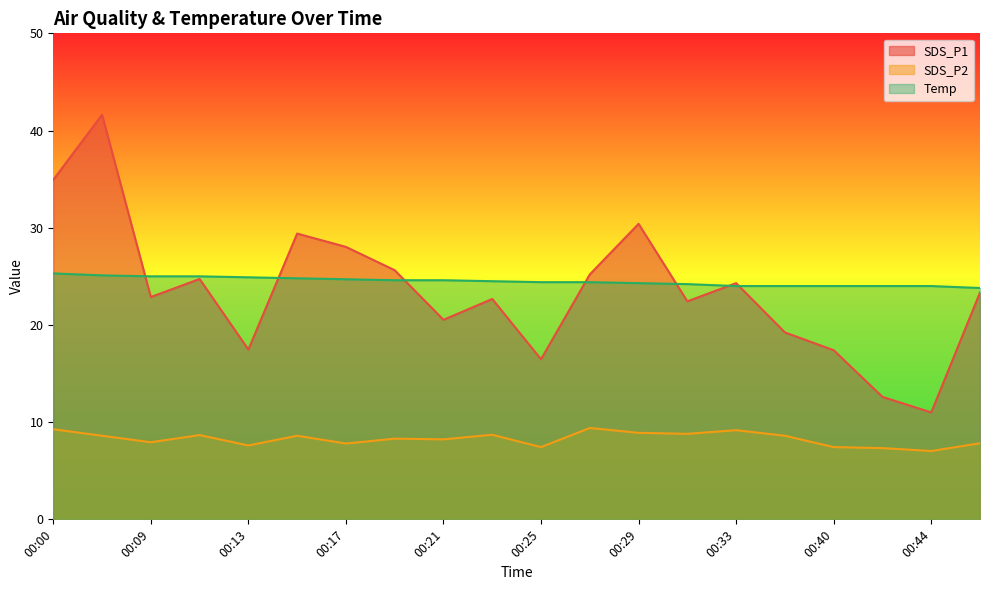

Where is Temp nearest to the value 24?

00:33